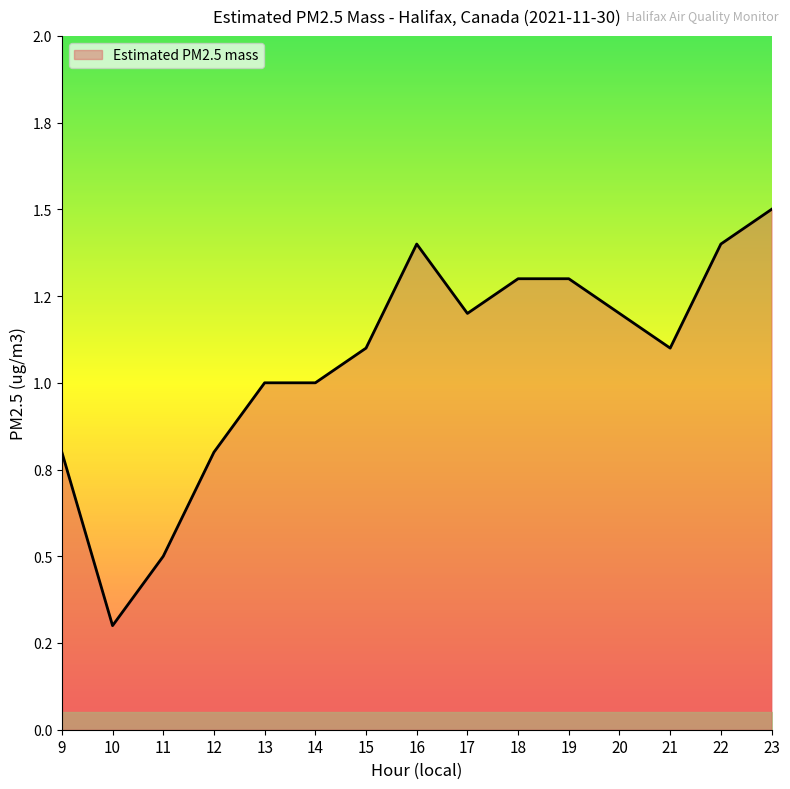

What is the sum of the values at 12 and 14?

1.8